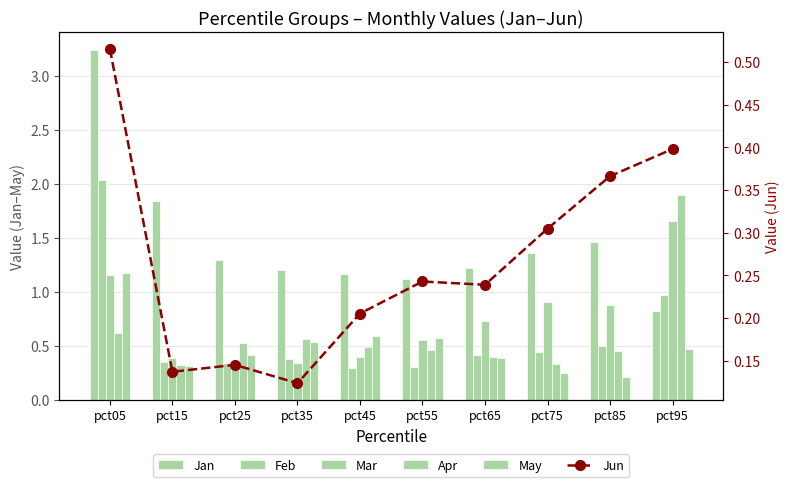

Read the Feb value at pct05.

2.0